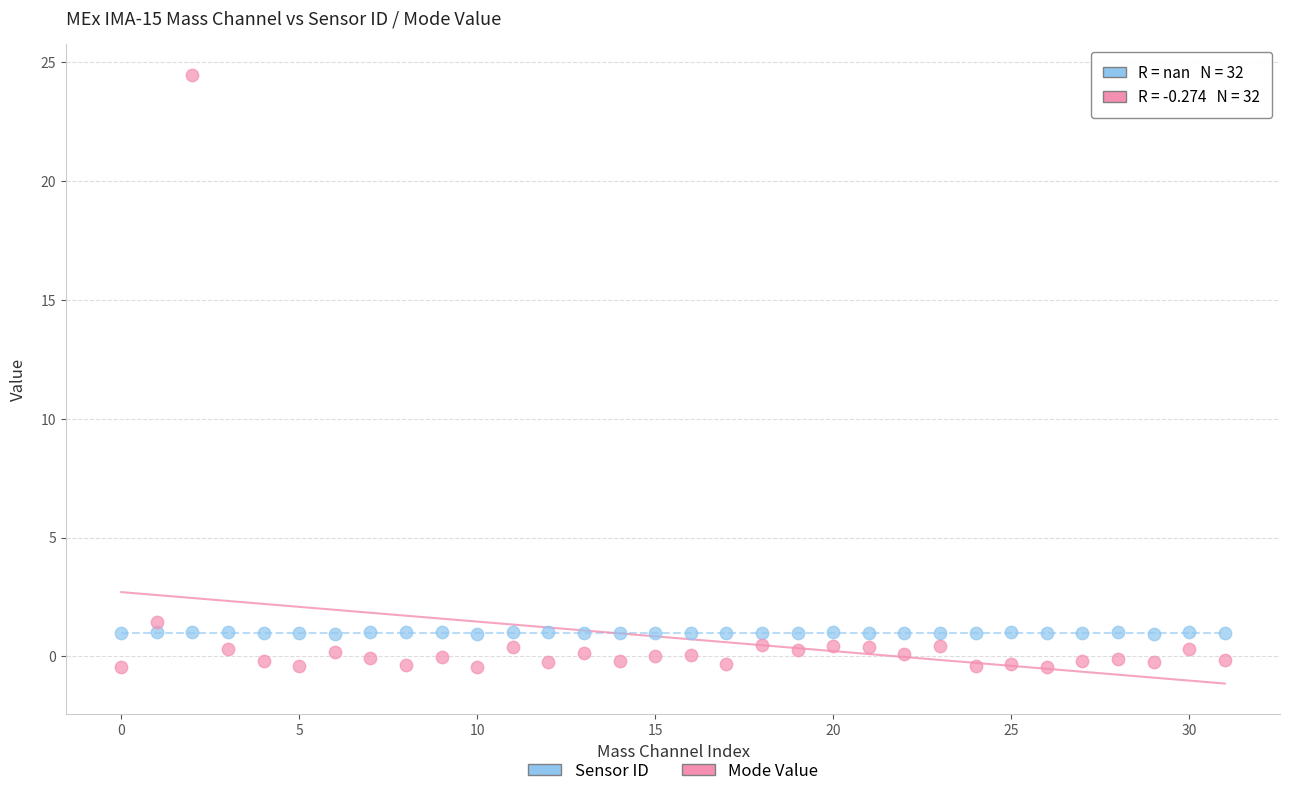

Which series reaches the maximum Y coordinate?

Mode Value